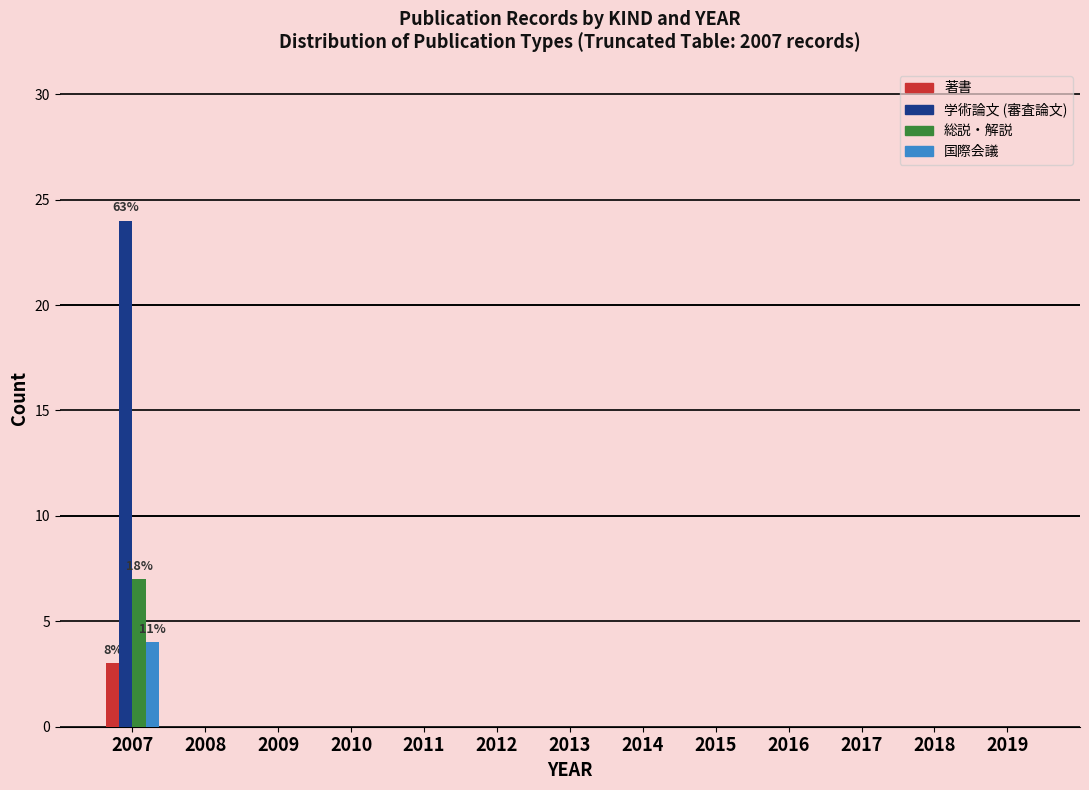

Is it true that 学術論文 (審査論文) equals 15 at 2008?

False